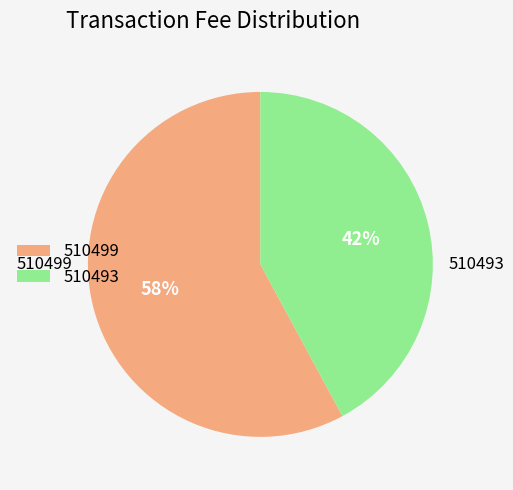

Does 510499 represent more than half of the total?

Yes